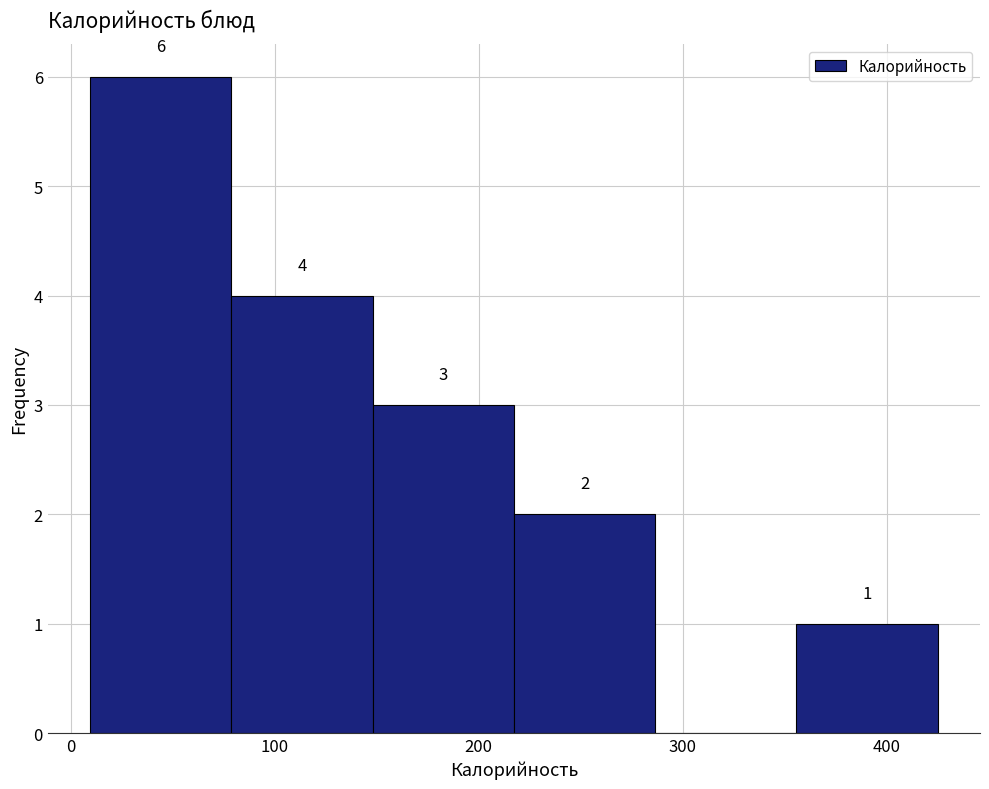

Which range on the x-axis has the tallest bar?

10 to 80